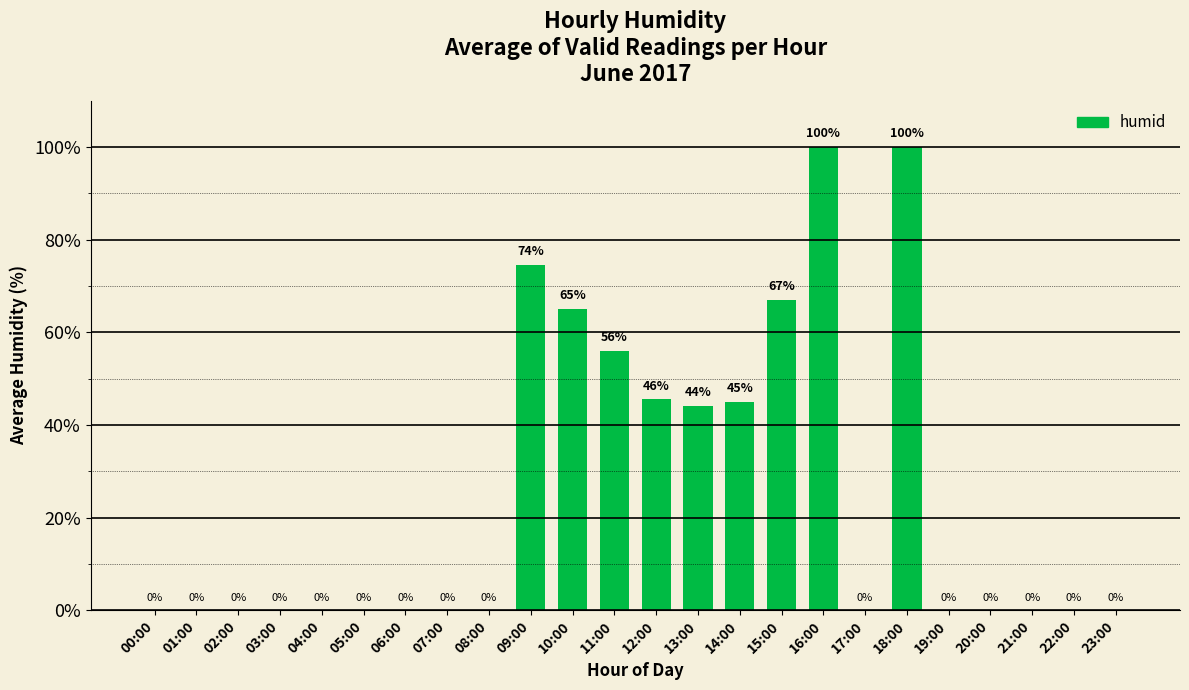

What value does the data have at 13:00?

44.0